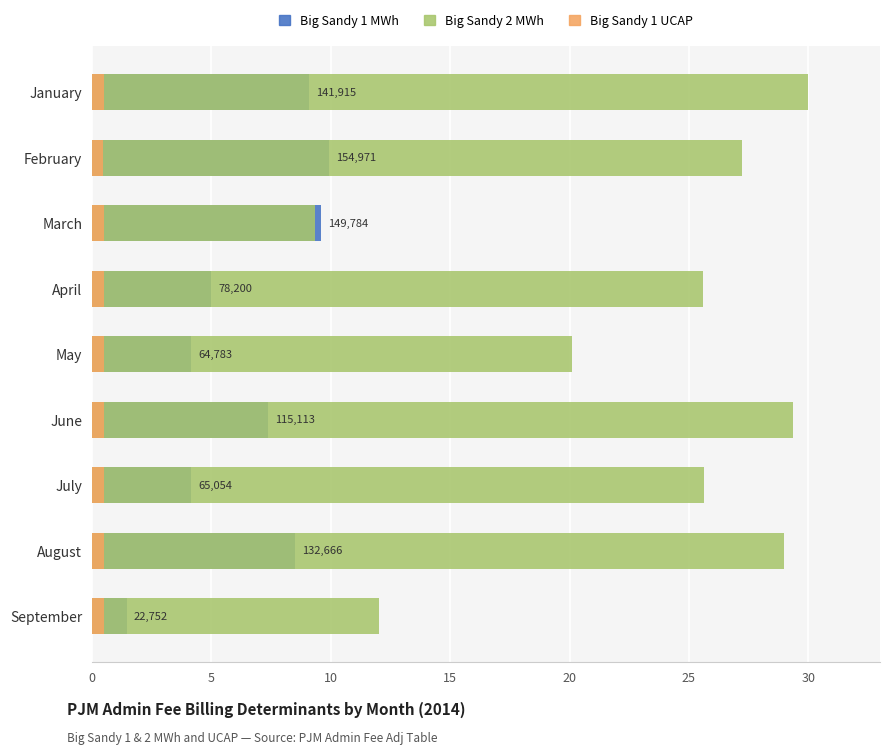

True or false: Big Sandy 1 UCAP has a value of 0.5 at August.

True